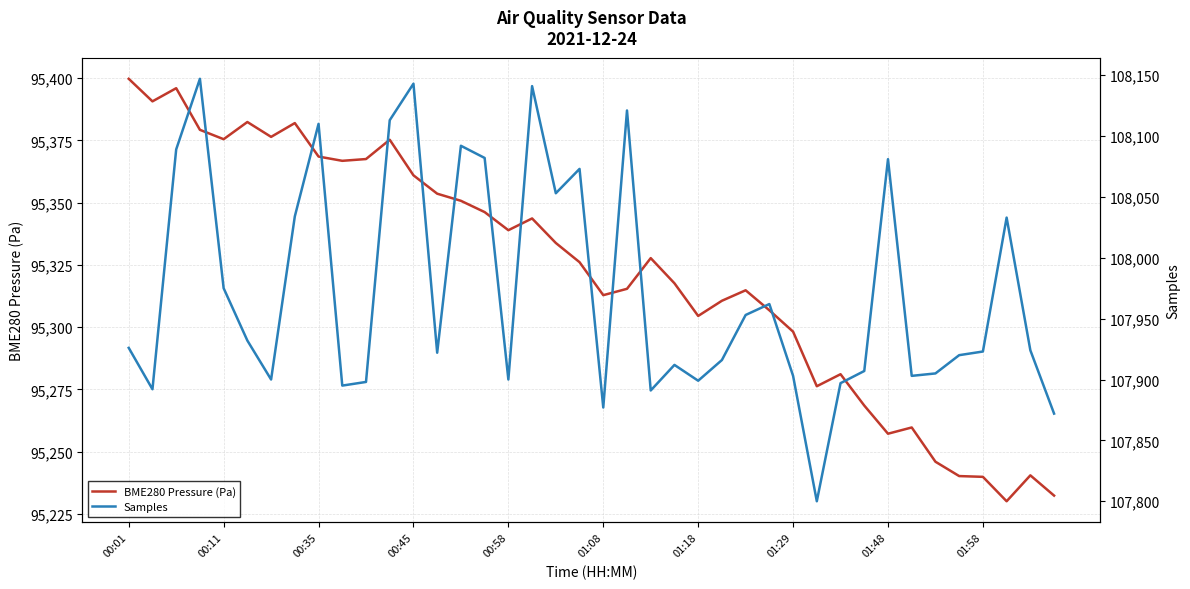

What position from the right is 31?

9